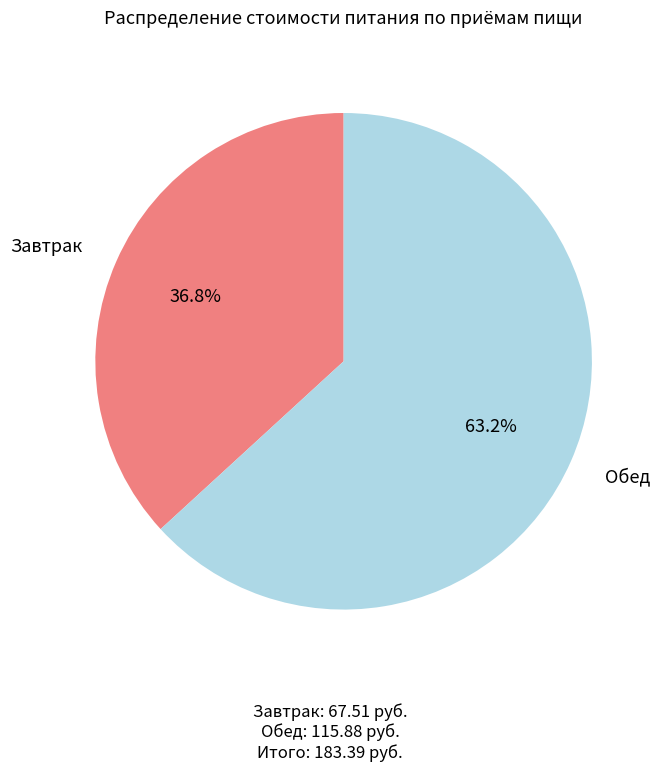

Does any single category account for the majority?

Yes